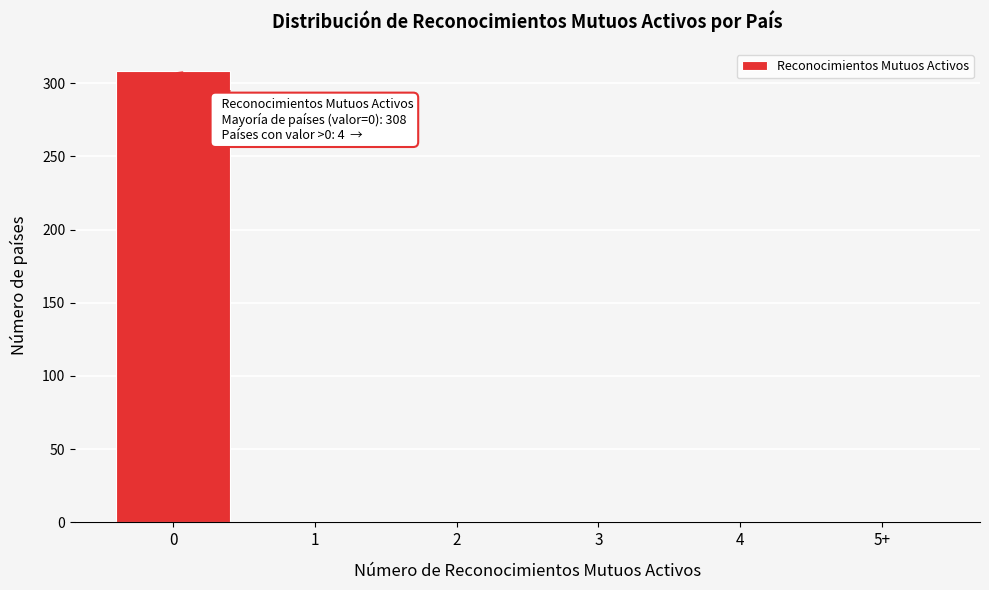

The value at 4 is -159. True or false?

False